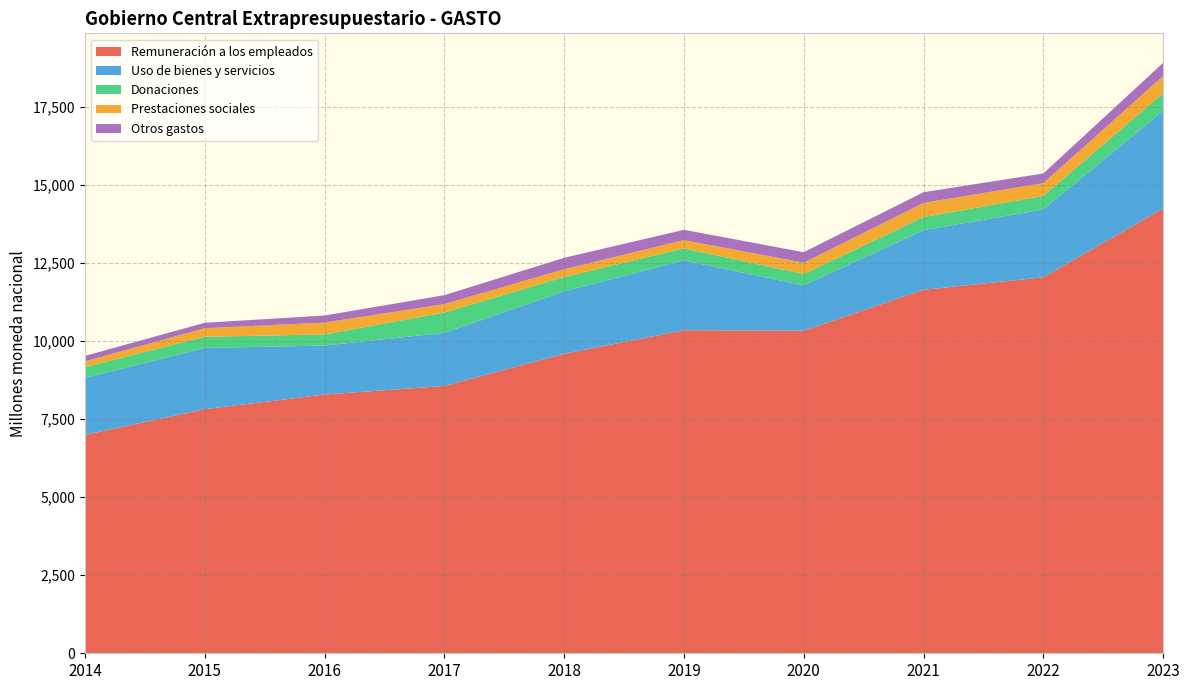

Reading left to right, what are all the values shown in this chart?

Remuneración a los empleados: 2014=6990.4	2015=7815.2	2016=8284.5	2017=8558.4	2018=9588.9	2019=10344.8	2020=10327.0	2021=11638.3	2022=12038.4	2023=14239.2
Uso de bienes y servicios: 2014=1829.9	2015=1961.3	2016=1568.4	2017=1701.4	2018=1998.1	2019=2234.4	2020=1452.9	2021=1906.2	2022=2173.4	2023=3129.7
Donaciones: 2014=344.1	2015=356.5	2016=355.4	2017=648.9	2018=461.3	2019=384.3	2020=362.3	2021=421.7	2022=433.6	2023=562.4
Prestaciones sociales: 2014=182.5	2015=275.4	2016=379.9	2017=271.0	2018=249.1	2019=265.4	2020=364.0	2021=455.0	2022=408.5	2023=553.5
Otros gastos: 2014=174.3	2015=173.5	2016=225.9	2017=285.7	2018=365.3	2019=329.7	2020=335.0	2021=340.6	2022=309.6	2023=419.7